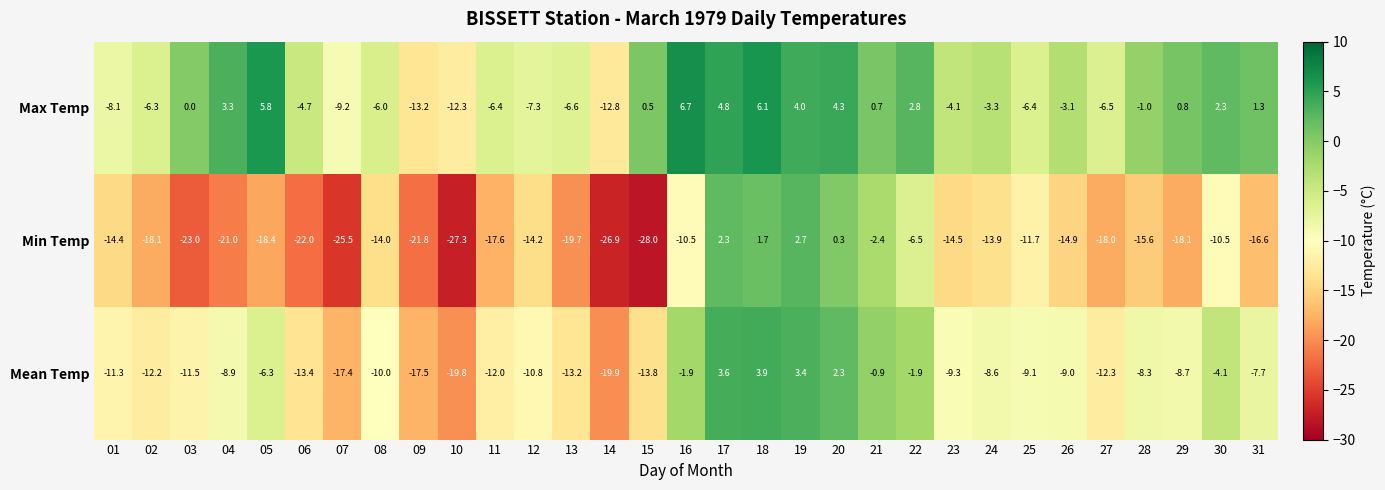

What is the difference between the maximum and minimum values in the Min Temp series?

30.7